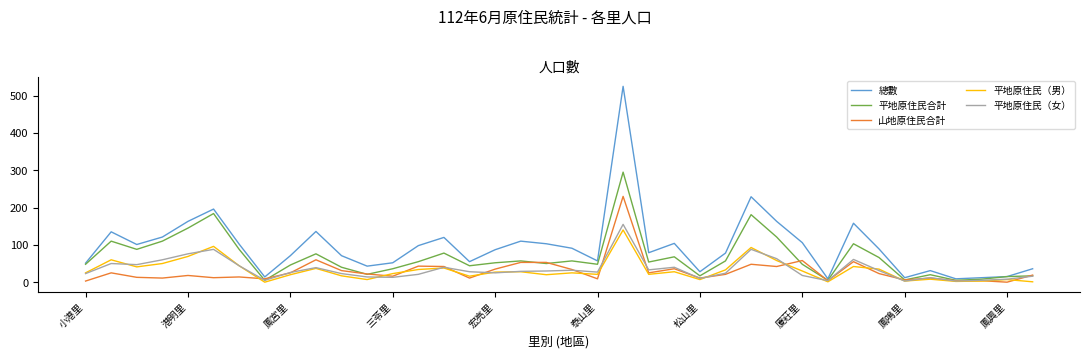

What is the maximum value shown in the chart?

525